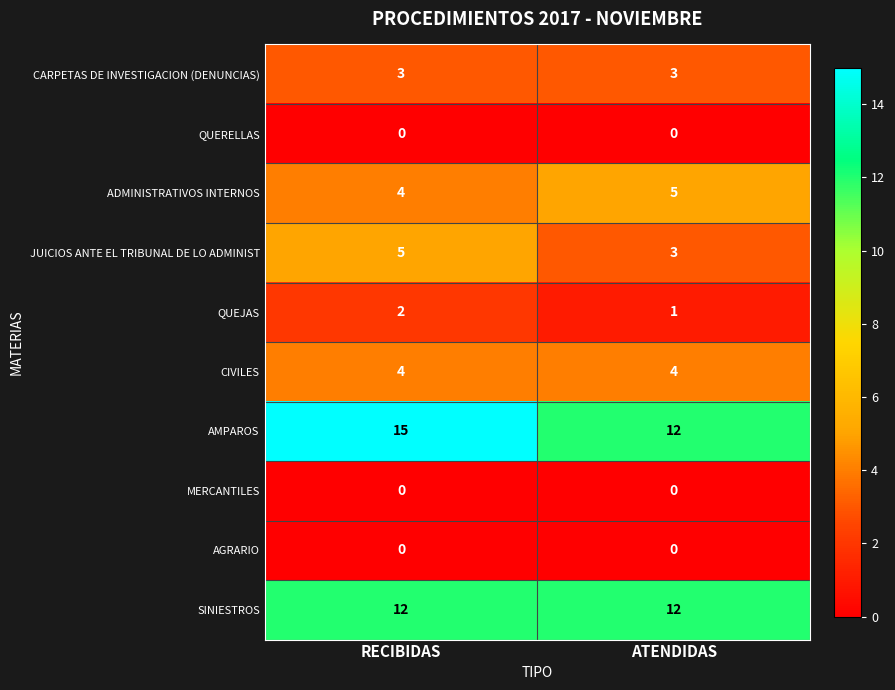

At which label does AMPAROS reach its peak?

RECIBIDAS